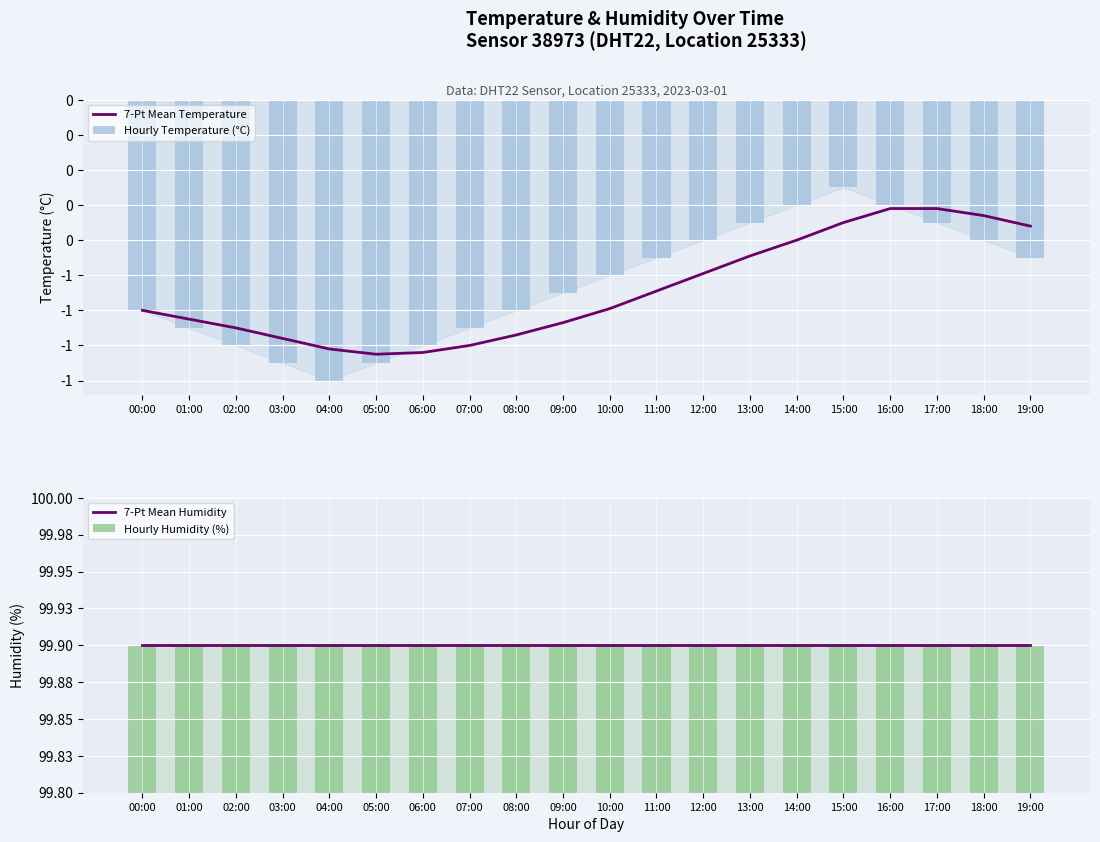

List the series in order of their peak value, lowest first.

7-Pt Mean Temperature, Hourly Temperature (°C), 7-Pt Mean Humidity, Hourly Humidity (%)